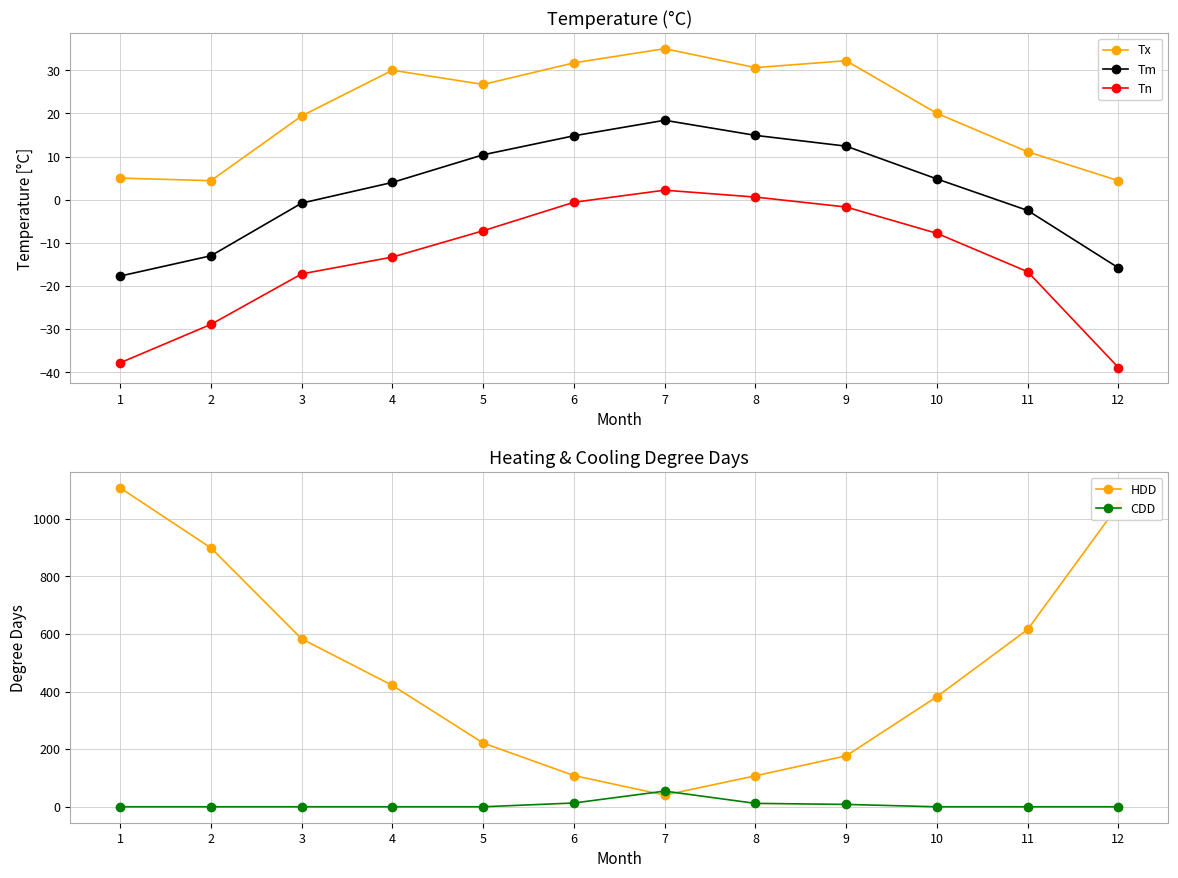

In Tm, how many points are higher than both neighbors (excluding endpoints)?

1